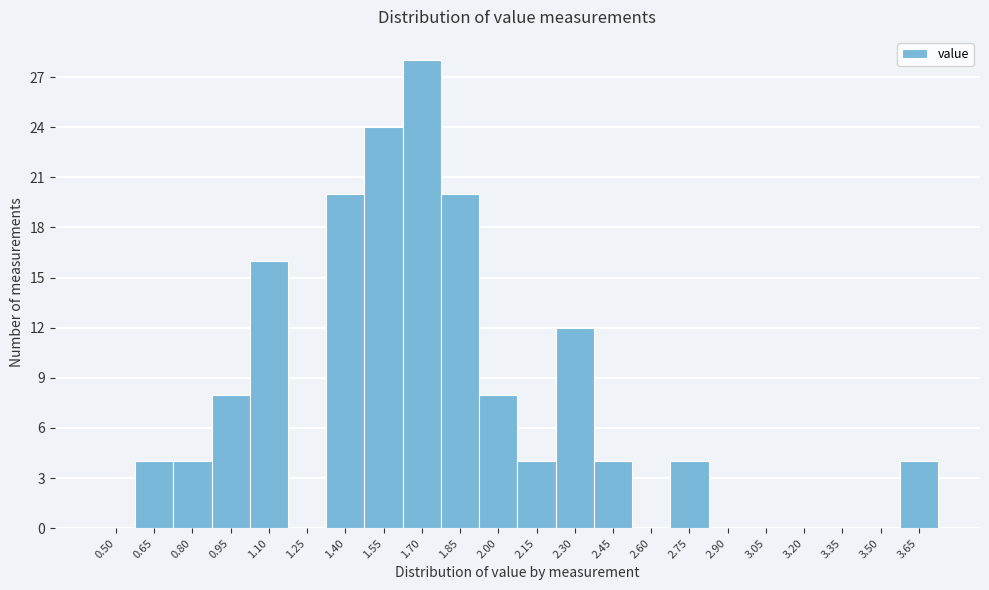

Reading right to left, transcribe all the data shown in this chart.

3.65=4	3.50=0	3.35=0	3.20=0	3.05=0	2.90=0	2.75=4	2.60=0	2.45=4	2.30=12	2.15=4	2.00=8	1.85=20	1.70=28	1.55=24	1.40=20	1.25=0	1.10=16	0.95=8	0.80=4	0.65=4	0.50=0